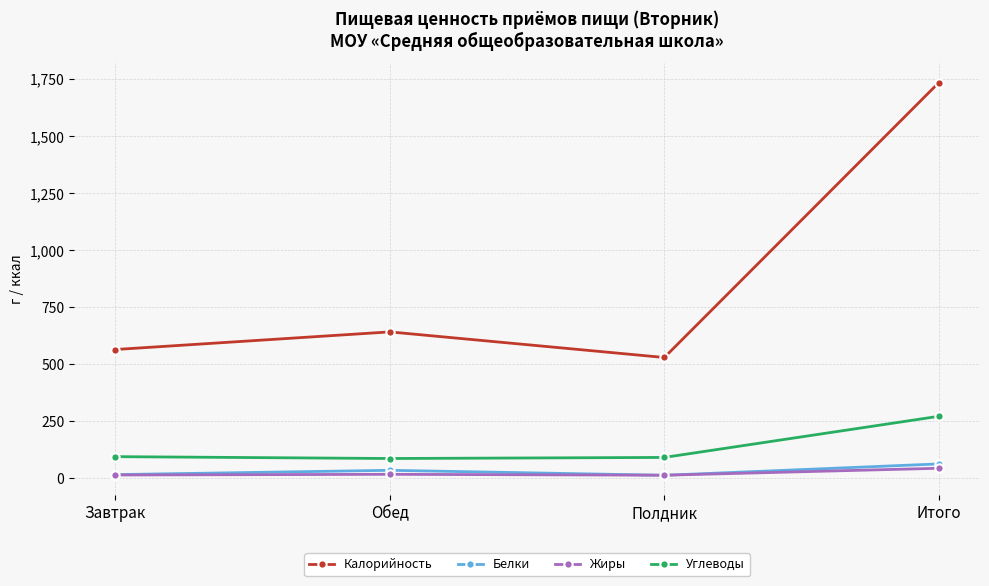

In Калорийность, how many points are lower than both neighbors (excluding endpoints)?

1